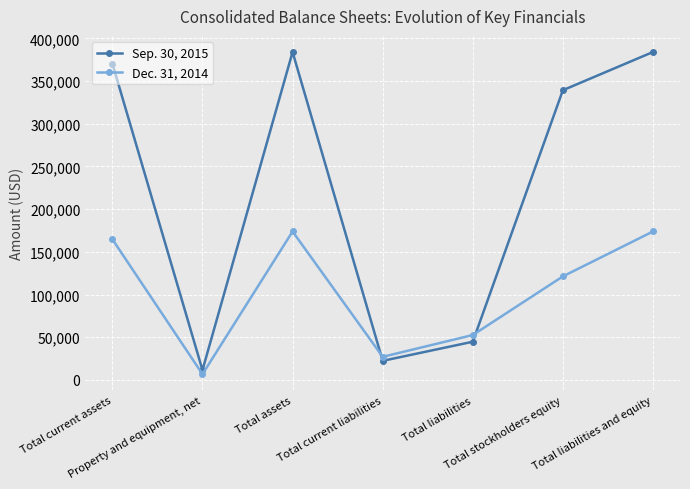

What is the spread (max minus min) of values at Total assets?

210203